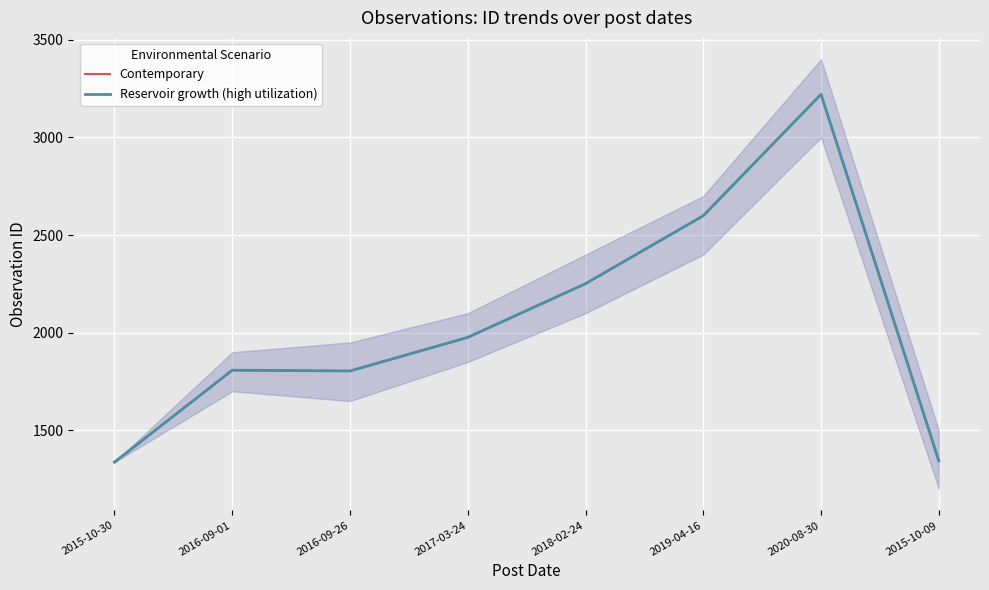

What is the sum of all Contemporary values?

16340